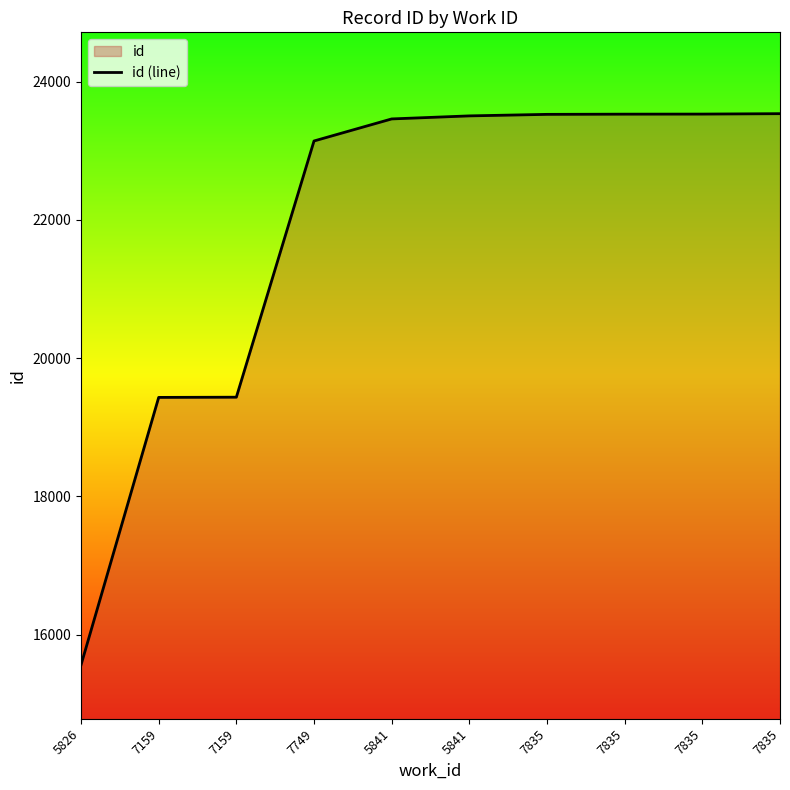

What is the sum of all values?

218661